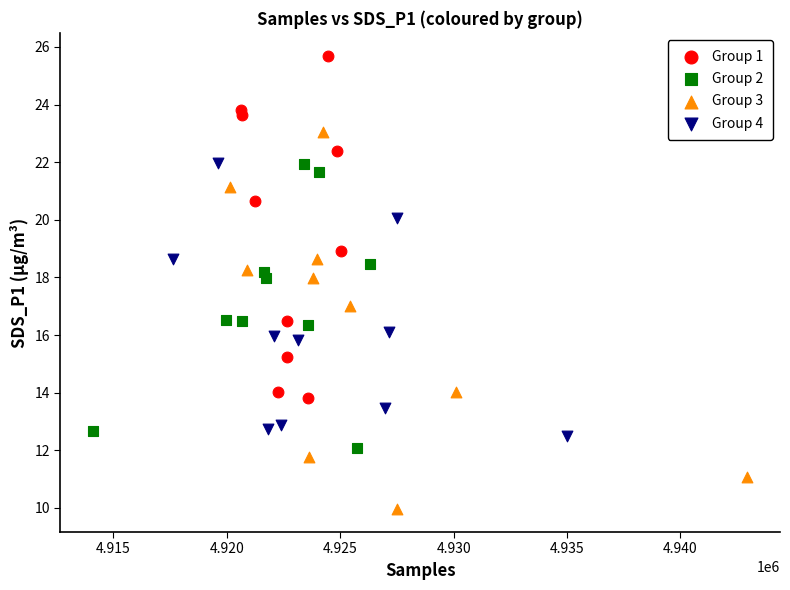

Which series contains the highest Y value?

Group 1